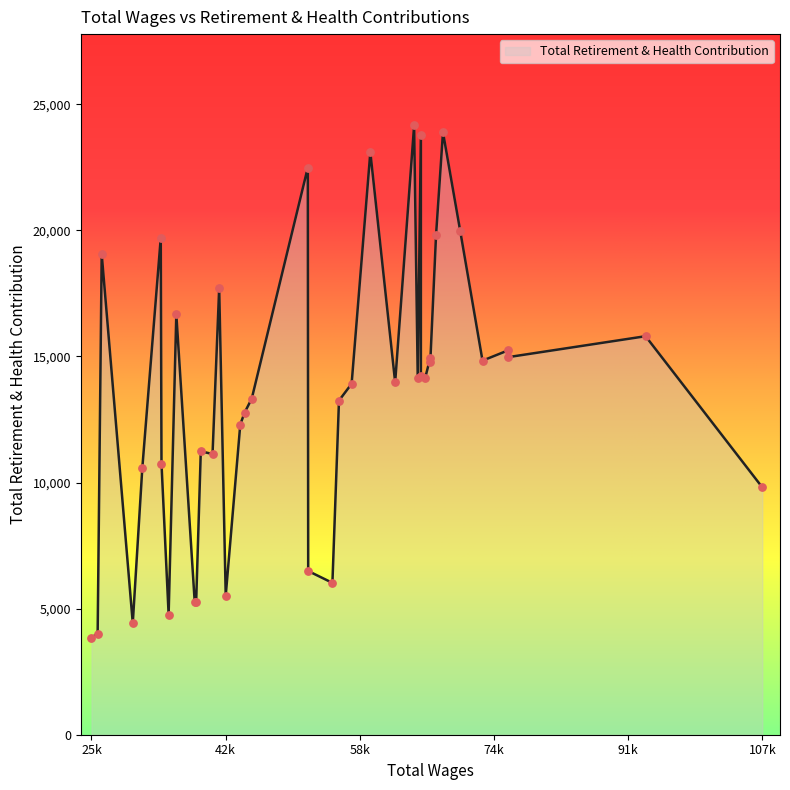

Which has a higher value, 38465 or 59789?

59789